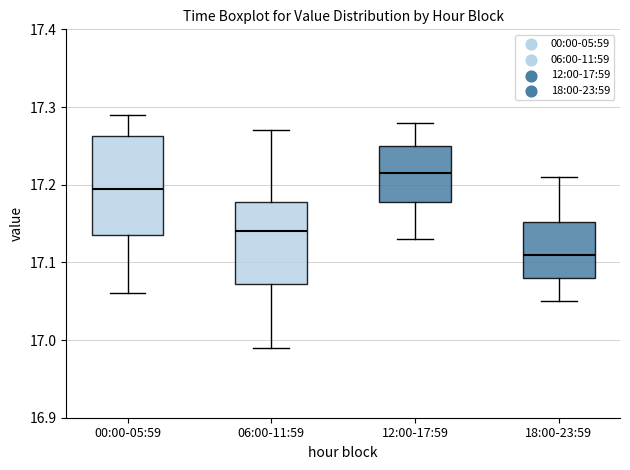

Reading left to right, transcribe this box plot: for each box, give where its median line is, the range the box spans, and where its two whiskers end, as read against the y-axis. The values are not printed on the chart, so give them approximately, as read against the axis.

00:00-05:59: median 17.20, box 17.14 to 17.26, whiskers 17.06 to 17.29
06:00-11:59: median 17.14, box 17.07 to 17.18, whiskers 16.99 to 17.27
12:00-17:59: median 17.22, box 17.18 to 17.25, whiskers 17.13 to 17.28
18:00-23:59: median 17.11, box 17.08 to 17.15, whiskers 17.05 to 17.21